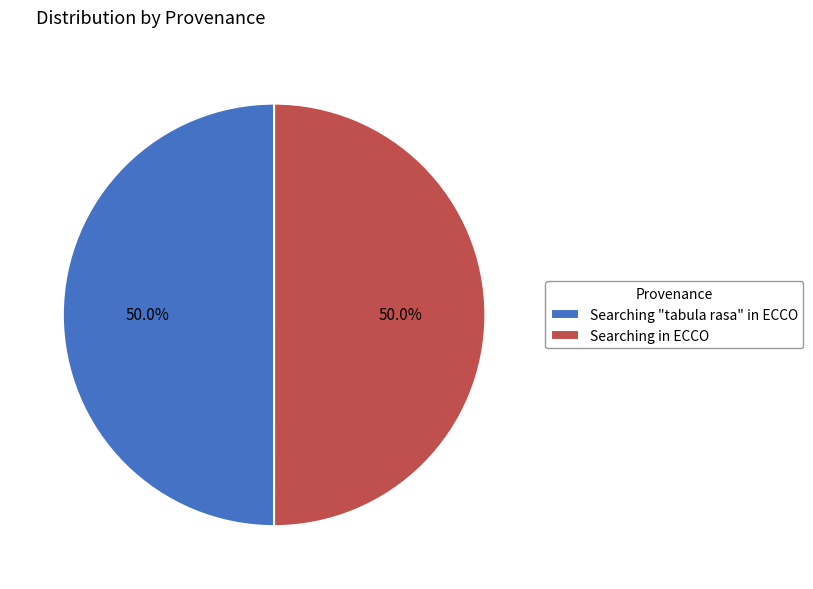

What portion of the pie excludes Searching in ECCO?

50.0%